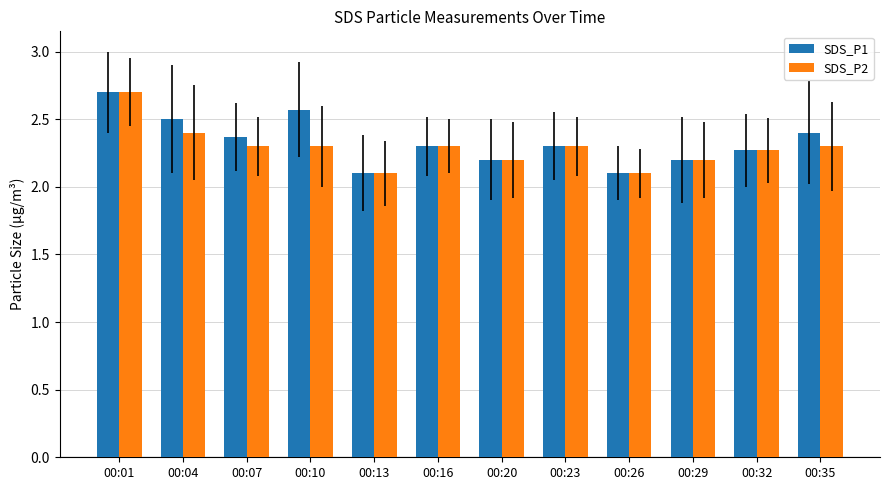

What is the total value across all series at 00:04?

4.9